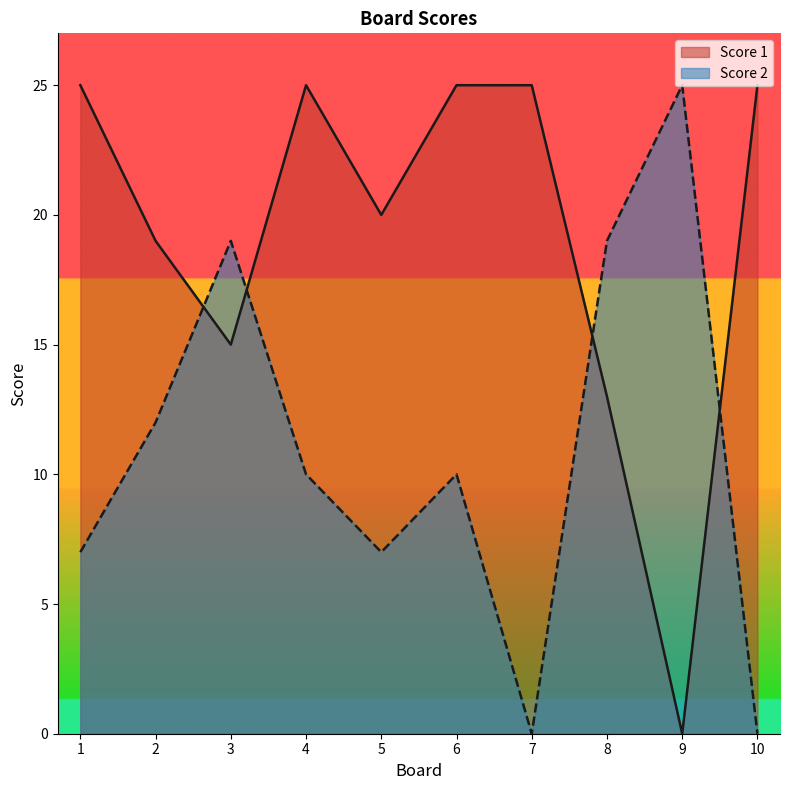

How many lines are shown in the chart?

2